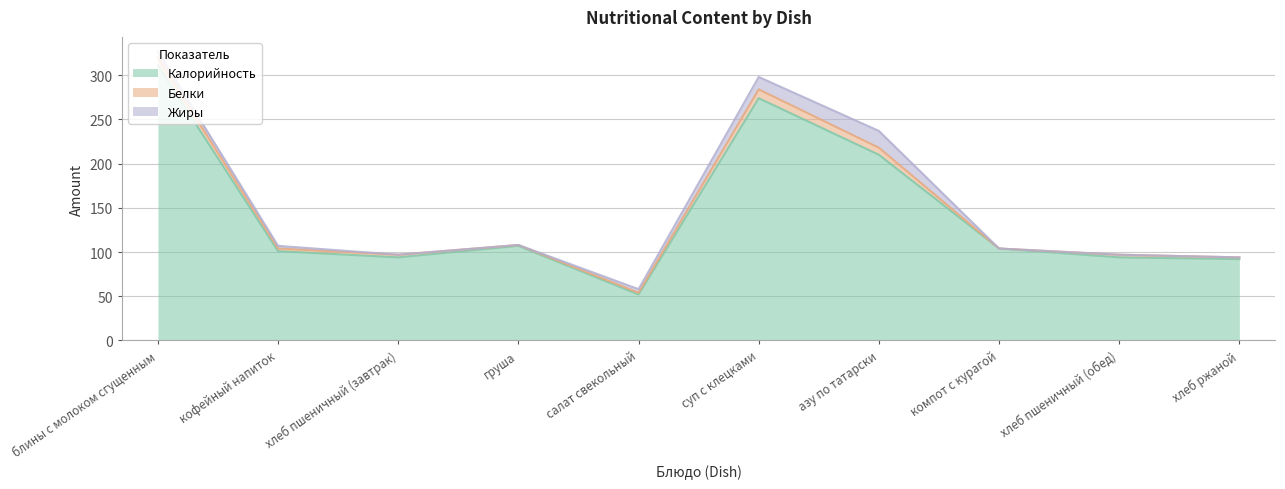

Is it true that Калорийность equals 72 at азу по татарски?

False